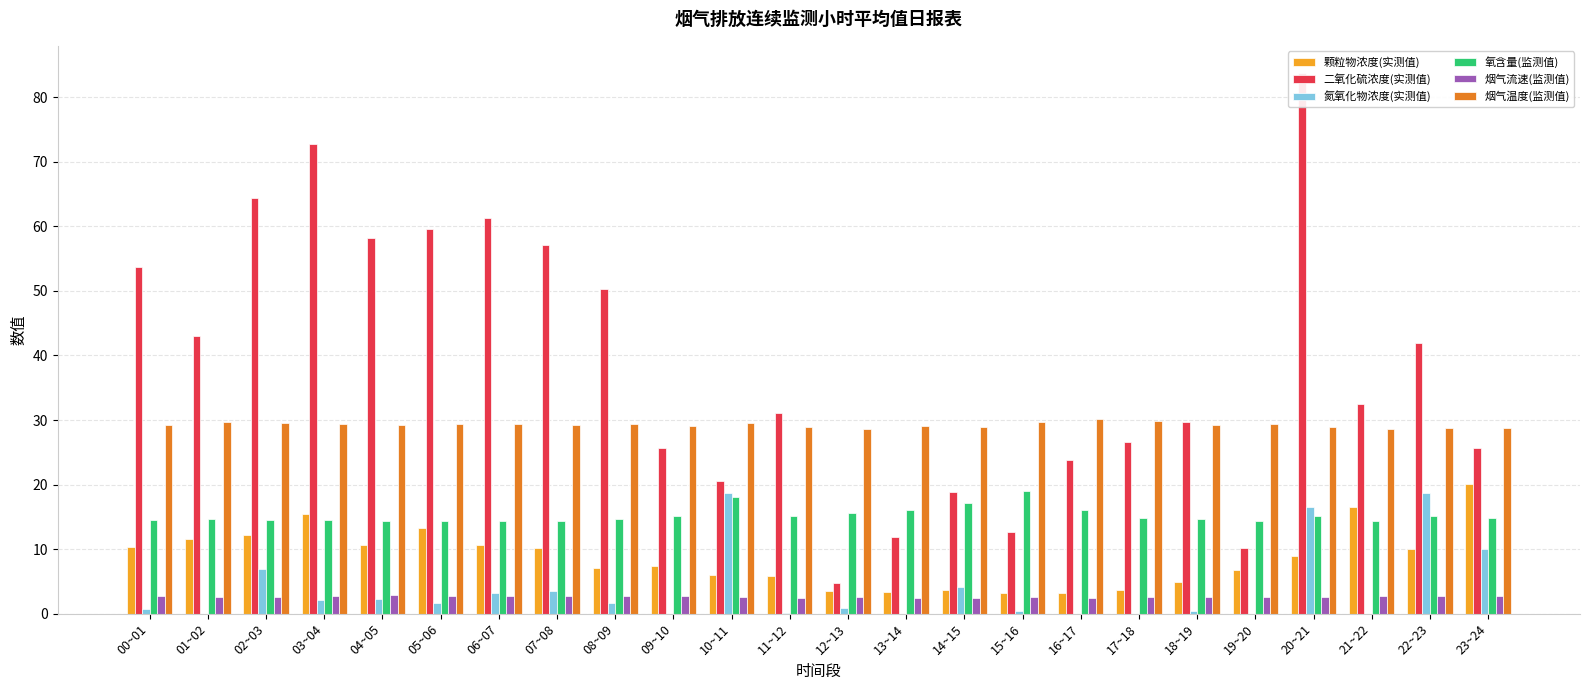

Reading left to right, list all the values displayed in this chart.

颗粒物浓度(实测值): 10.4	11.5	12.1	15.5	10.7	13.2	10.7	10.2	7.1	7.4	6.0	5.8	3.6	3.4	3.7	3.2	3.2	3.6	4.9	6.8	8.9	16.5	10.1	20.1
二氧化硫浓度(实测值): 53.6	43.0	64.3	72.8	58.2	59.6	61.3	57.2	50.3	25.6	20.6	31.1	4.7	11.8	18.9	12.7	23.8	26.6	29.8	10.3	83.7	32.5	41.9	25.6
氮氧化物浓度(实测值): 0.8	0.0	6.9	2.2	2.3	1.7	3.2	3.5	1.6	0.0	18.8	0.1	0.8	0.0	4.2	0.4	0.0	0.0	0.4	0.0	16.6	0.0	18.7	10.0
氧含量(监测值): 14.5	14.7	14.5	14.5	14.3	14.4	14.3	14.4	14.6	15.1	18.0	15.1	15.5	16.1	17.2	19.0	16.0	14.9	14.6	14.4	15.1	14.4	15.2	14.8
烟气流速(监测值): 2.7	2.6	2.6	2.8	2.9	2.8	2.8	2.8	2.8	2.8	2.6	2.5	2.5	2.5	2.5	2.6	2.5	2.6	2.5	2.6	2.6	2.7	2.7	2.7
烟气温度(监测值): 29.2	29.7	29.5	29.4	29.2	29.3	29.4	29.3	29.3	29.1	29.5	29.0	28.7	29.1	28.9	29.7	30.2	29.8	29.2	29.4	29.0	28.7	28.7	28.7